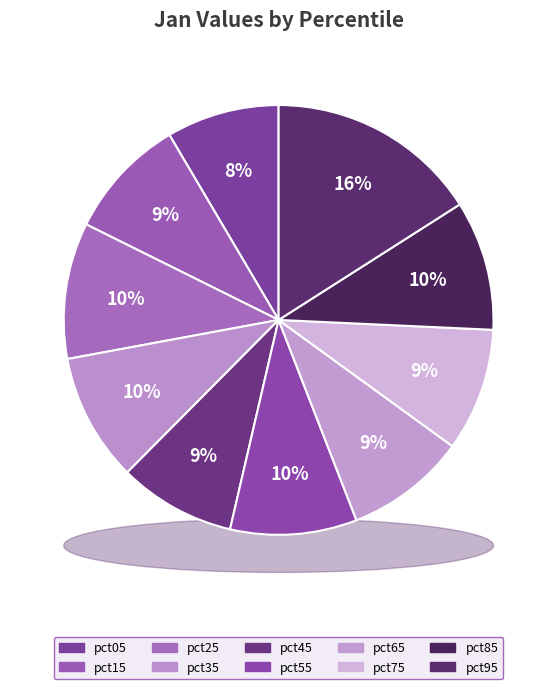

Do pct85 and pct15 together represent more than half of the pie?

No